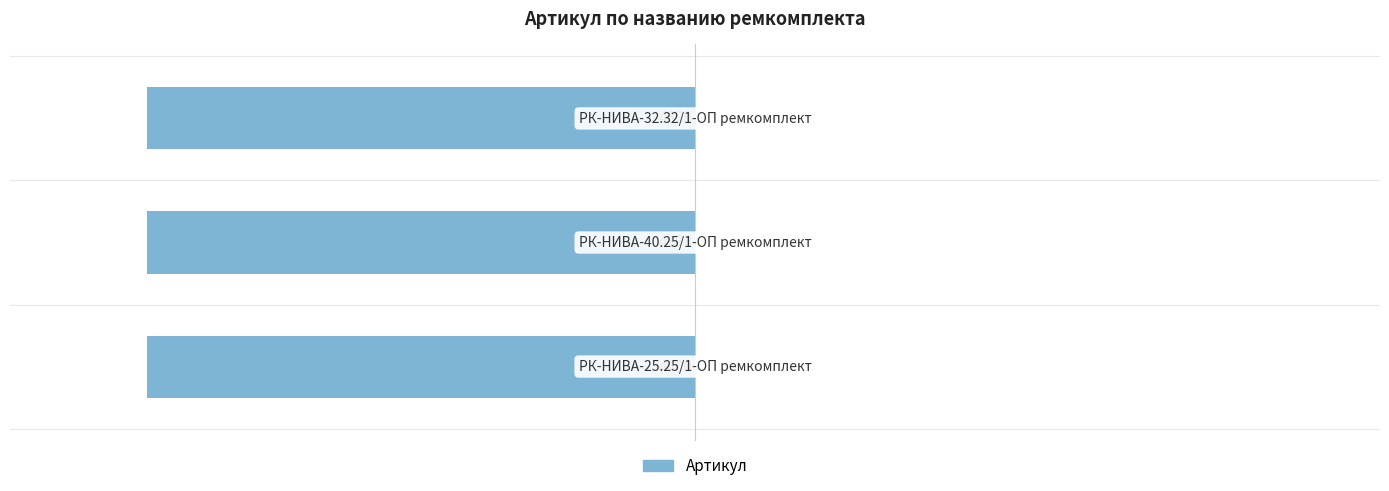

Does the chart contain any negative values?

Yes